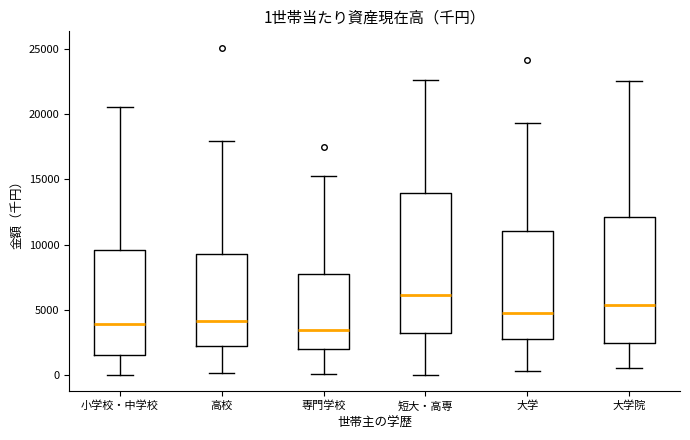

Which box's median line is the highest?

短大・高専